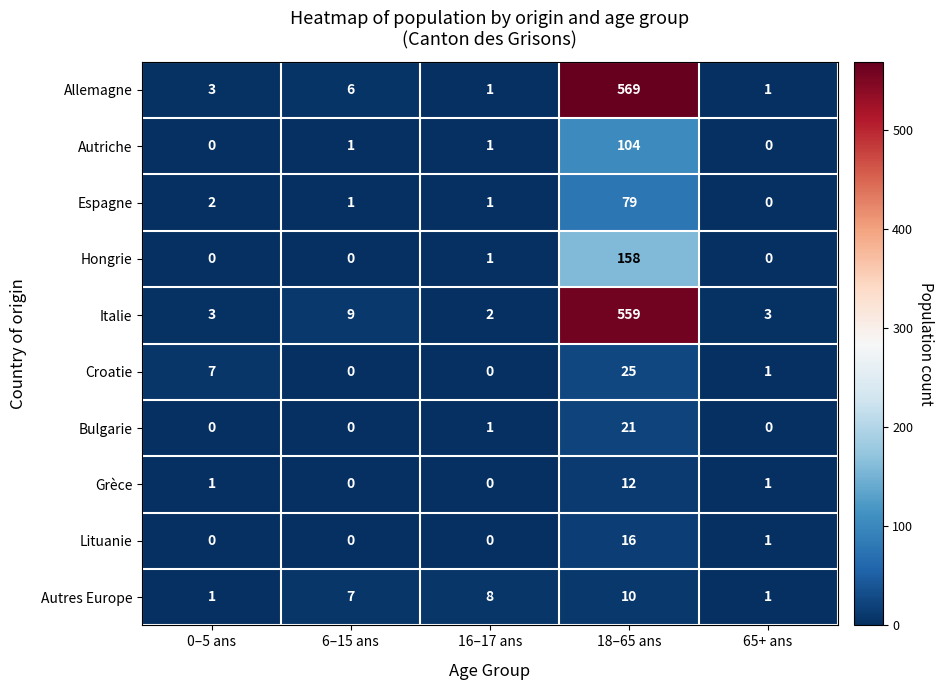

Is it true that Allemagne equals 876 at 18–65 ans?

False